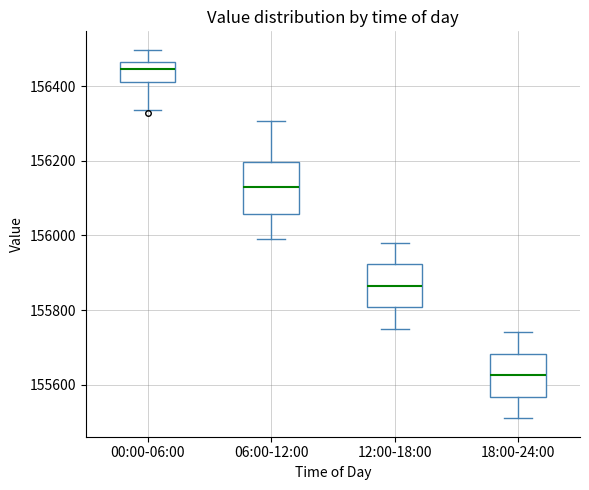

Reading left to right, transcribe this box plot: for each box, give where its median line is, the range the box spans, and where its two whiskers end, as read against the y-axis. The values are not printed on the chart, so give them approximately, as read against the axis.

00:00-06:00: median 156440, box 156420 to 156460, whiskers 156340 to 156500
06:00-12:00: median 156120, box 156060 to 156200, whiskers 156000 to 156300
12:00-18:00: median 155860, box 155800 to 155920, whiskers 155760 to 155980
18:00-24:00: median 155620, box 155560 to 155680, whiskers 155520 to 155740